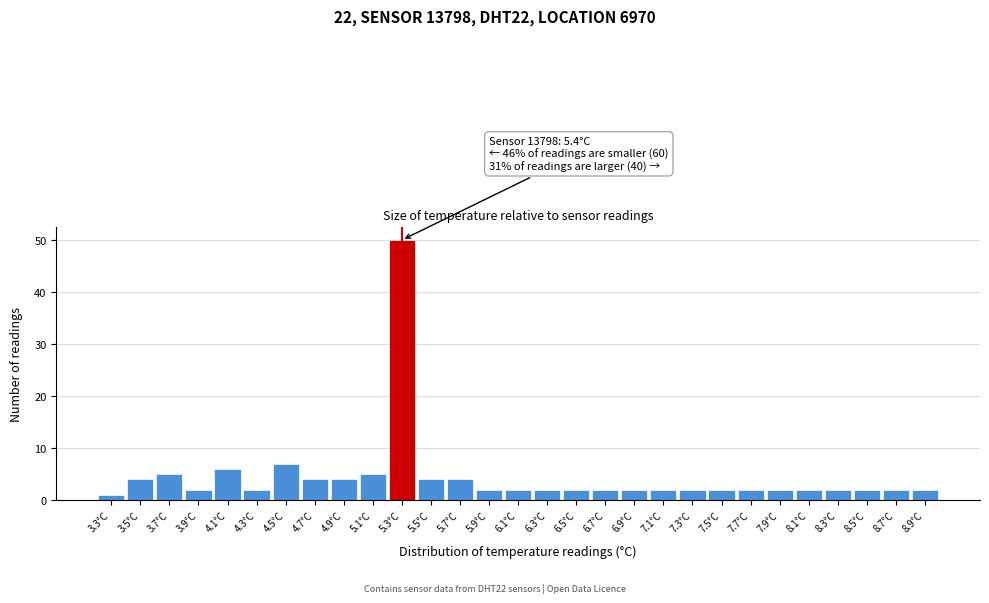

Over which range of the x-axis is the bar tallest?

5.2 to 5.4